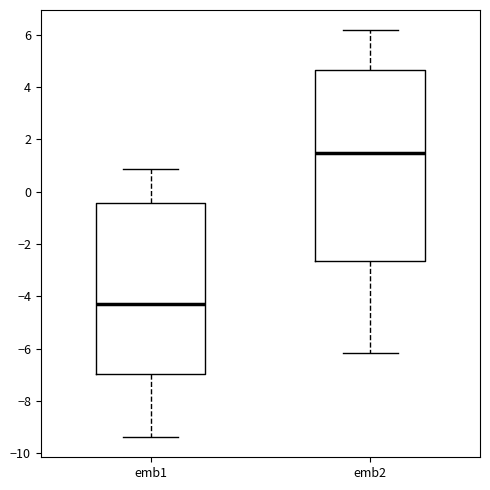

Reading left to right, read every box against the y-axis: the position of its median line, the range the box covers, and the ends of its whiskers. The values are not printed on the chart, so give them approximately, as read against the axis.

emb1: median -4.2, box -7.0 to -0.4, whiskers -9.4 to 0.8
emb2: median 1.4, box -2.6 to 4.6, whiskers -6.2 to 6.2